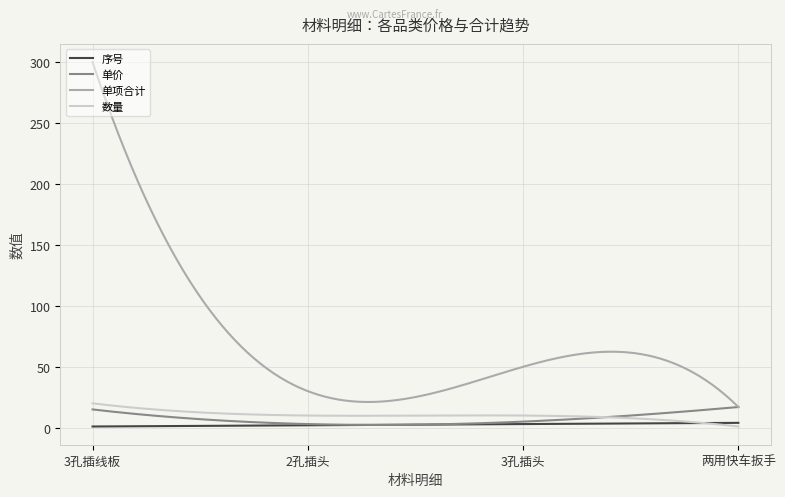

True or false: 数量 and 单项合计 cross at least once.

False